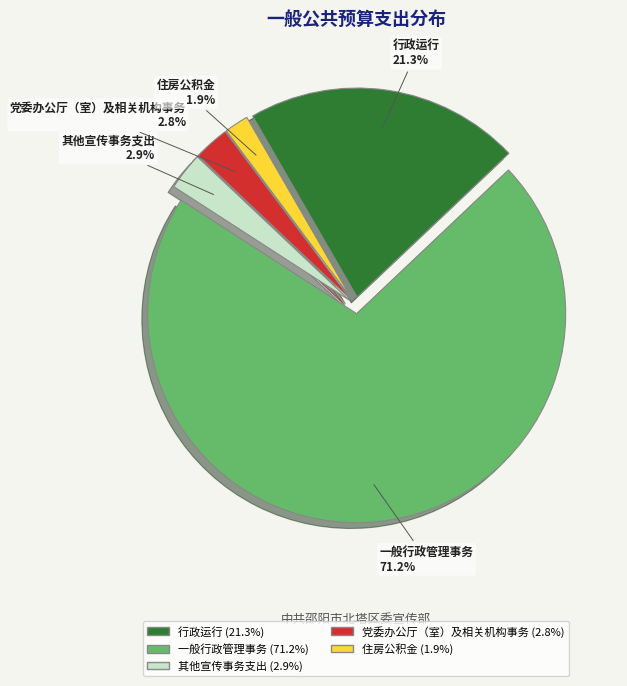

Is 一般行政管理事务 the majority of the pie?

Yes